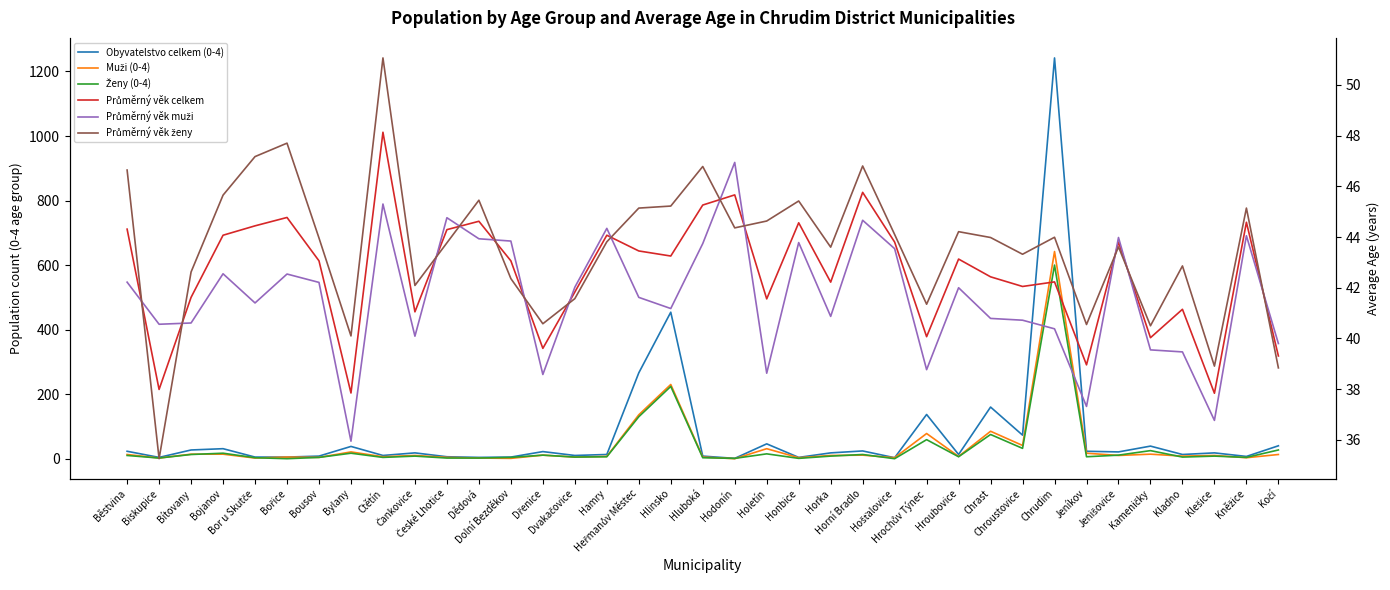

How many times do Průměrný věk celkem and Průměrný věk muži cross each other?

13